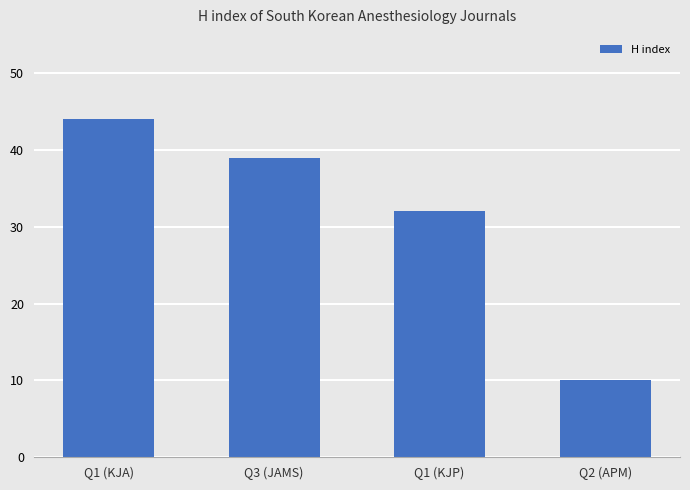

Which label corresponds to the largest value in the chart?

Q1 (KJA)